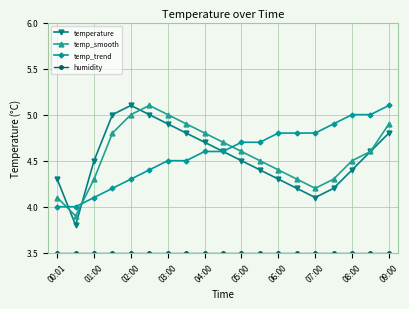

Which series ends up on top after the final intersection of temp_smooth and temp_trend?

temp_trend